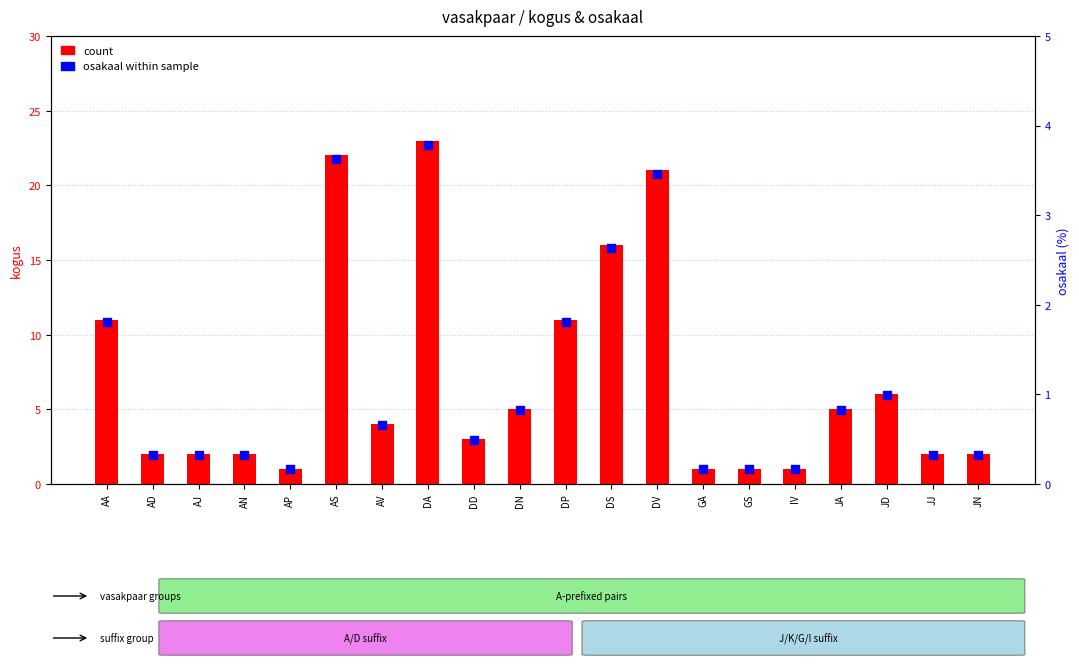

Which series reaches the minimum Y coordinate?

osakaal (%)